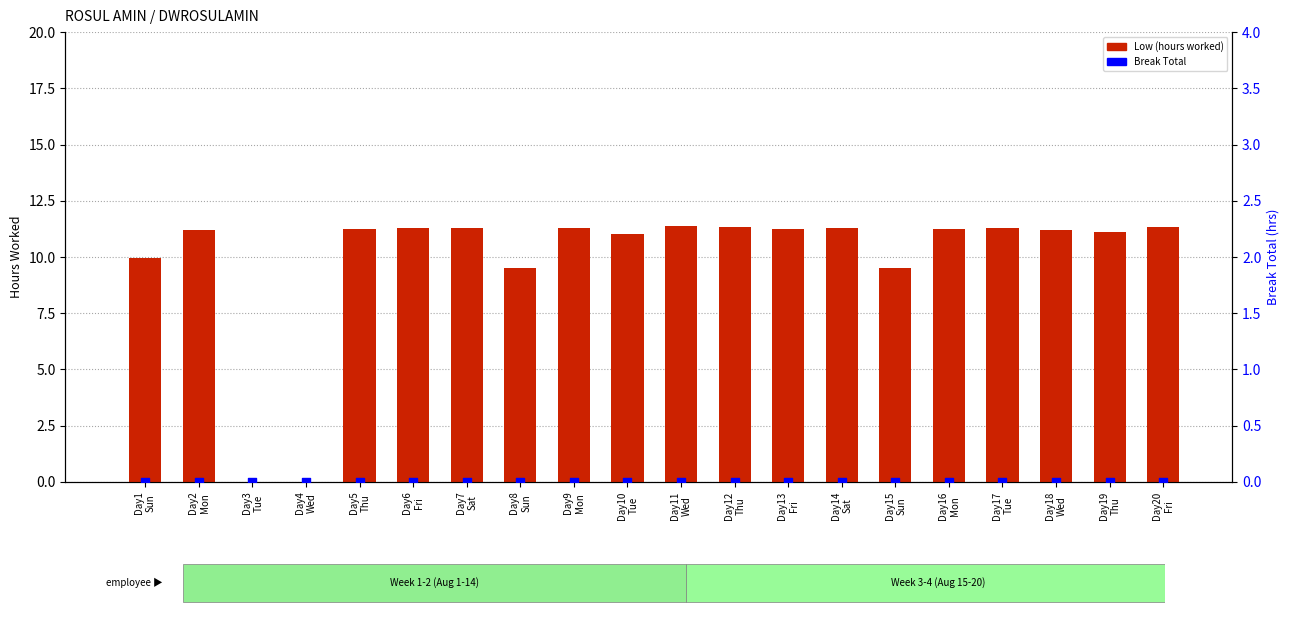

At how many categories does at least one series exceed 6?

18